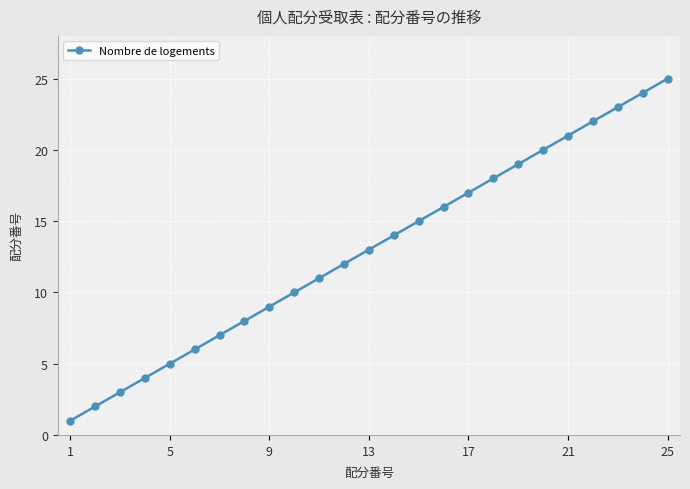

What is the average value?

13